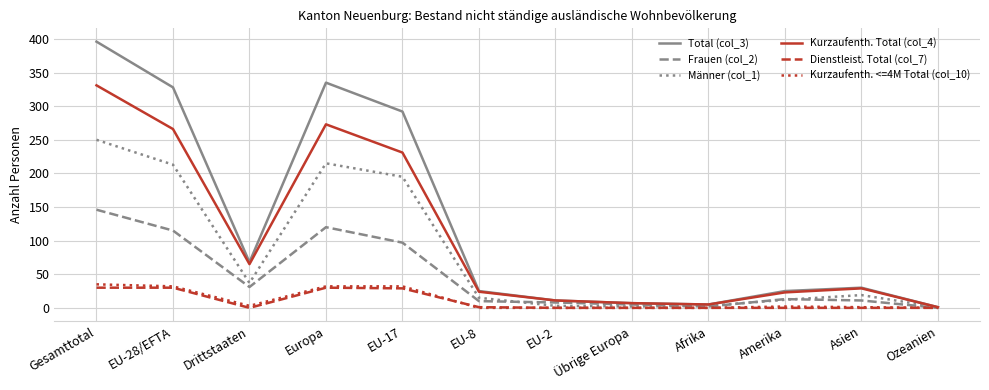

What is the difference between the highest and lowest values at Gesamttotal?

366